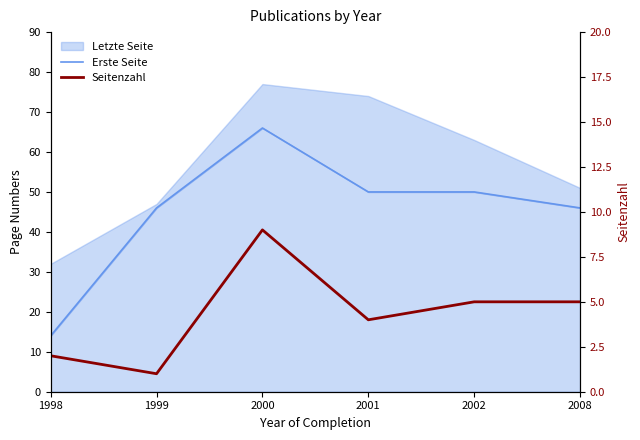

True or false: Erste Seite and Seitenzahl cross at least once.

False